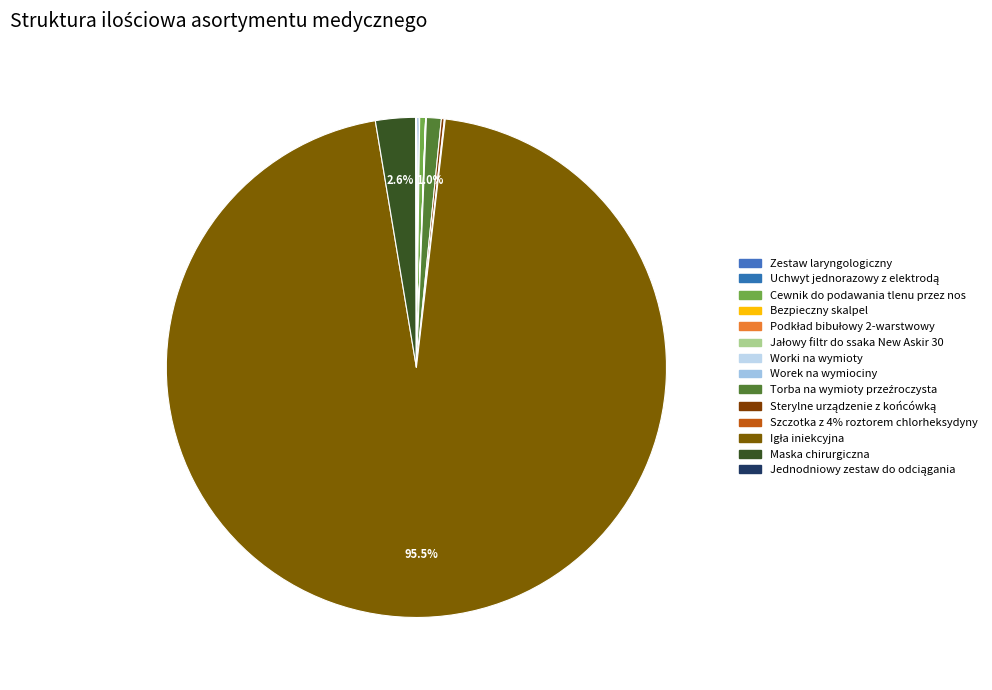

Do Sterylne urządzenie z końcówką and Worek na wymiociny together represent more than half of the pie?

No